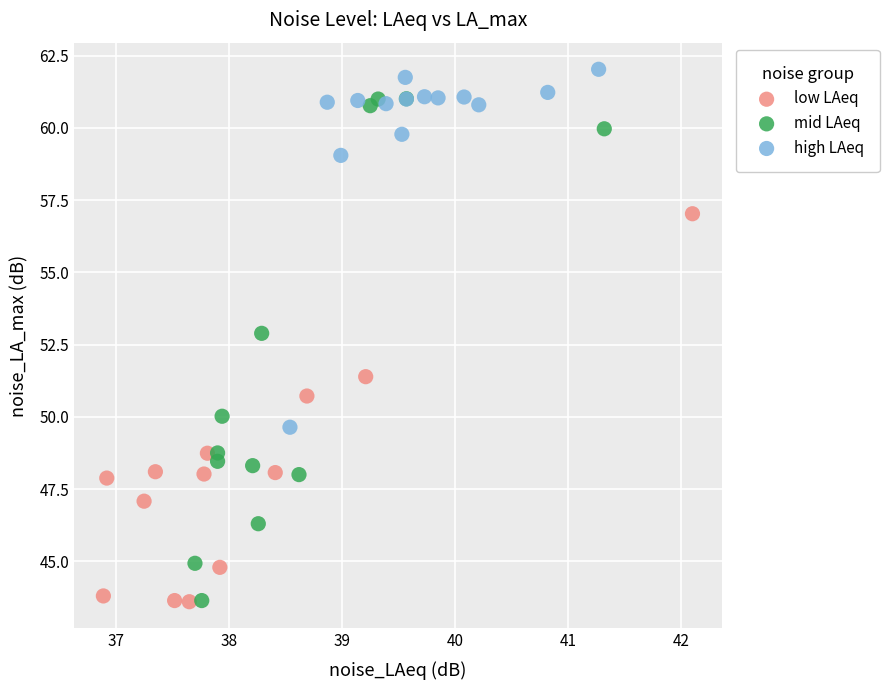

What are all the series names shown in the legend?

low LAeq, mid LAeq, high LAeq